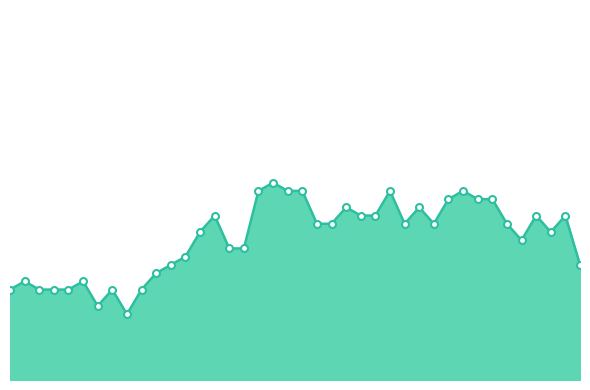

Reading right to left, extract all data points from this chart.

06:35=1.4	06:25=2.0	06:15=1.8	06:05=2.0	05:55=1.7	05:45=1.9	05:35=2.2	05:25=2.2	05:15=2.3	05:05=2.2	04:55=1.9	04:45=2.1	04:35=1.9	04:25=2.3	04:15=2.0	04:05=2.0	03:55=2.1	03:45=1.9	03:35=1.9	03:25=2.3	03:15=2.3	03:05=2.4	02:55=2.3	02:45=1.6	02:35=1.6	02:25=2.0	02:15=1.8	02:05=1.5	01:55=1.4	01:45=1.3	01:35=1.1	01:25=0.8	01:15=1.1	01:05=0.9	00:55=1.2	00:45=1.1	00:35=1.1	00:25=1.1	00:15=1.2	00:05=1.1